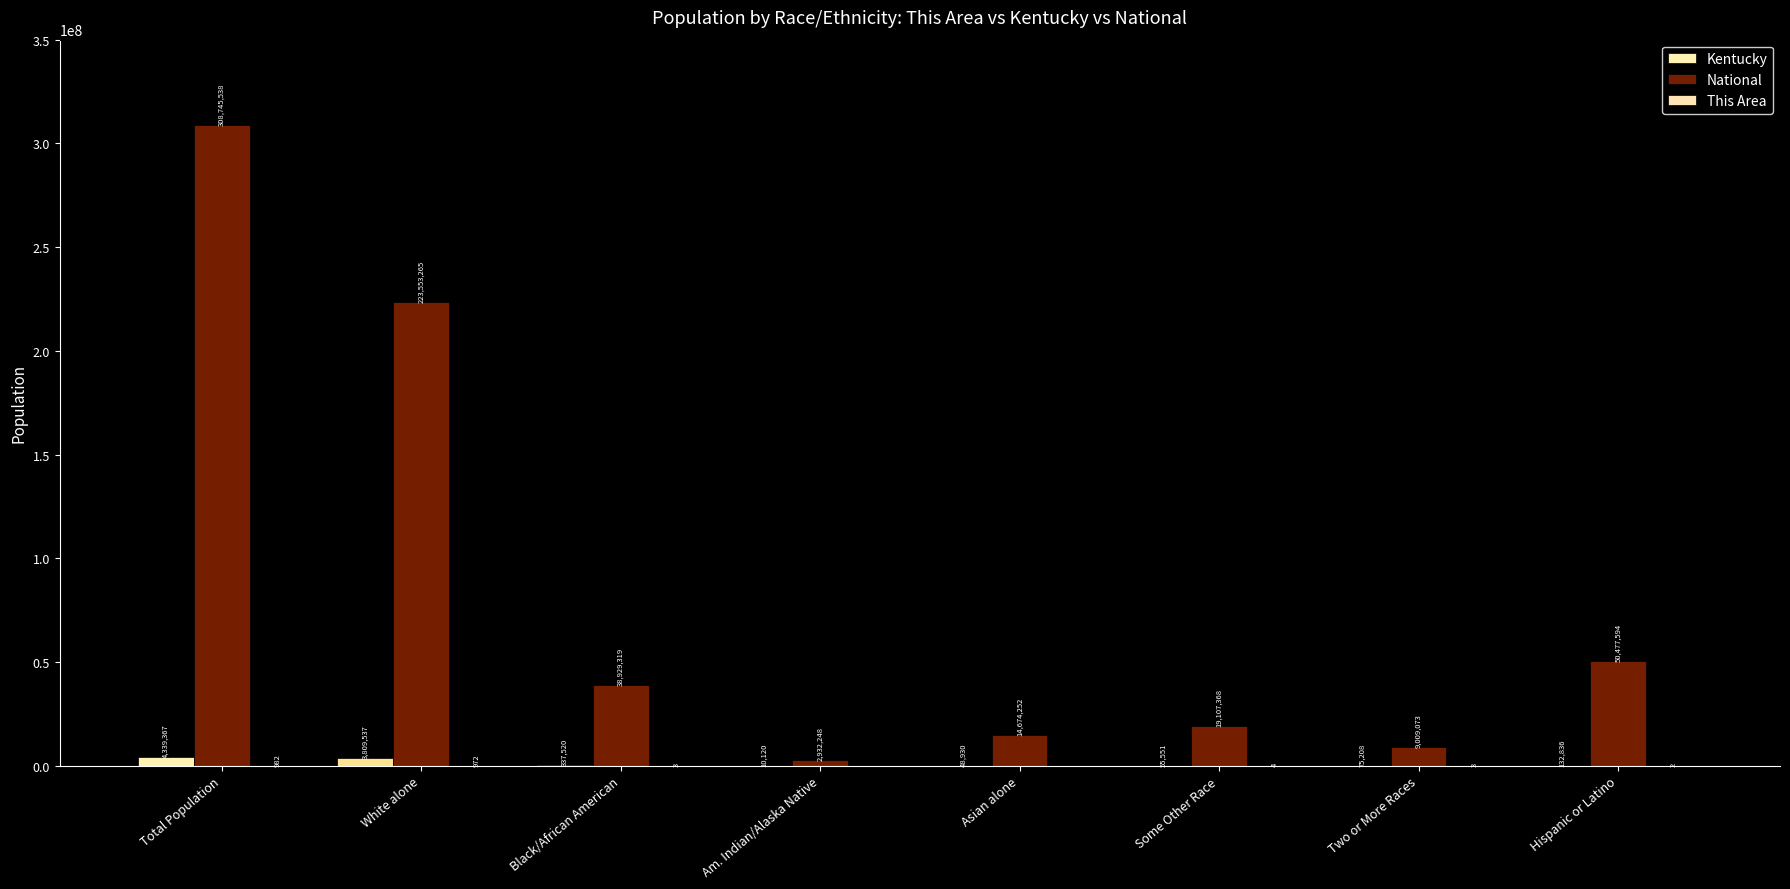

What is the spread (max minus min) of values at Am. Indian/Alaska Native?

2932248